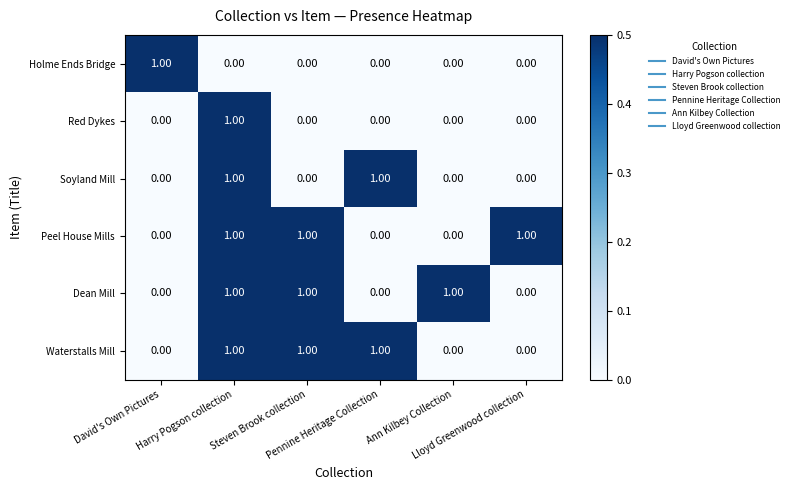

At how many categories does at least one series exceed 0?

6